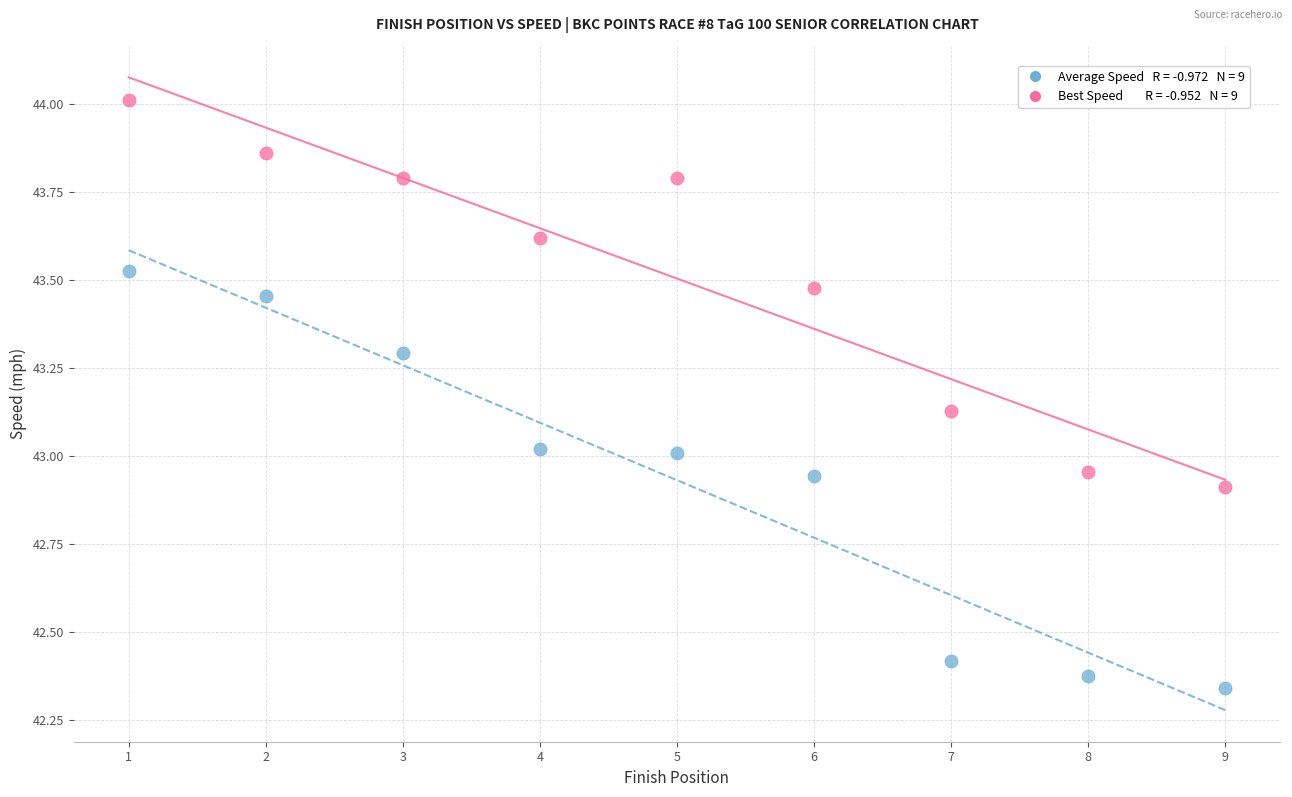

Across all data points, what is the range of Y values (max minus min)?

1.7